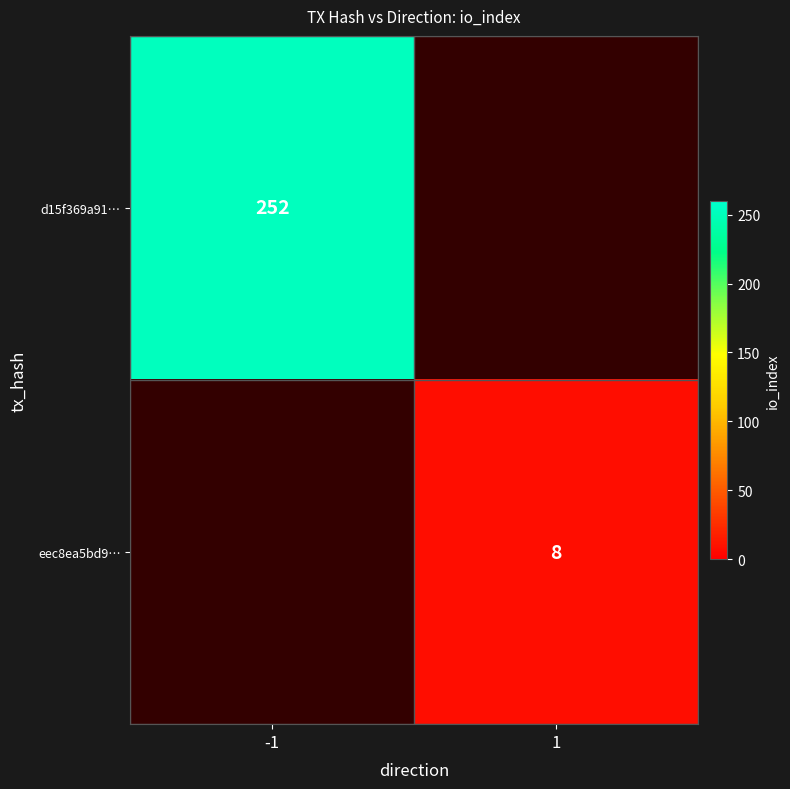

True or false: eec8ea5bd9… has a value of 8 at 1.

True